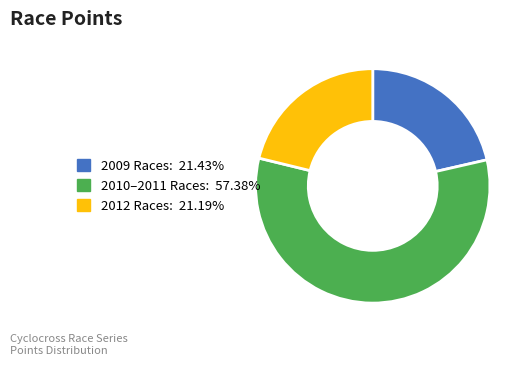

Is there any slice that represents more than half of the pie?

Yes